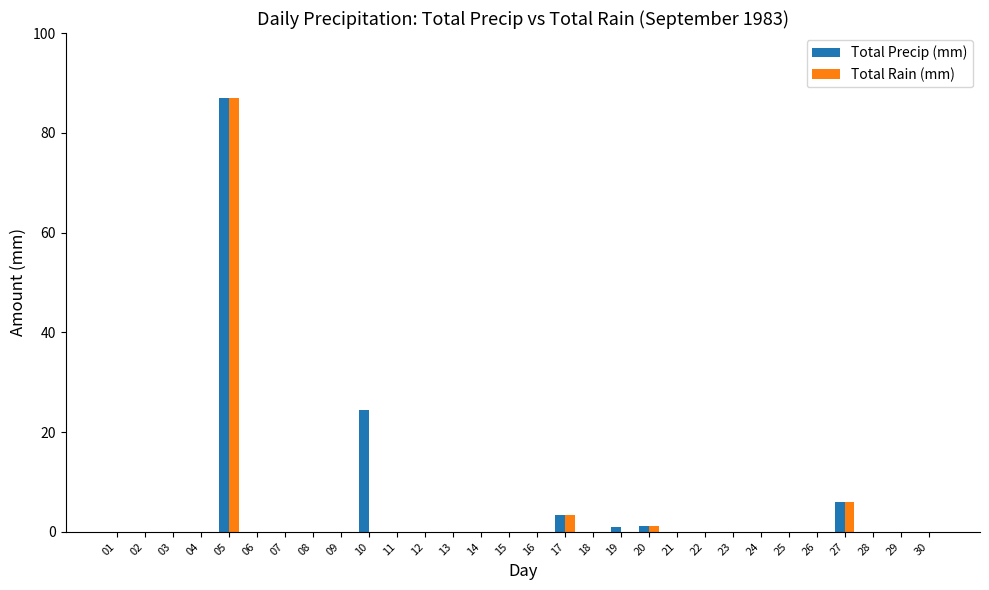

What are all the series names shown in the legend?

Total Precip (mm), Total Rain (mm)